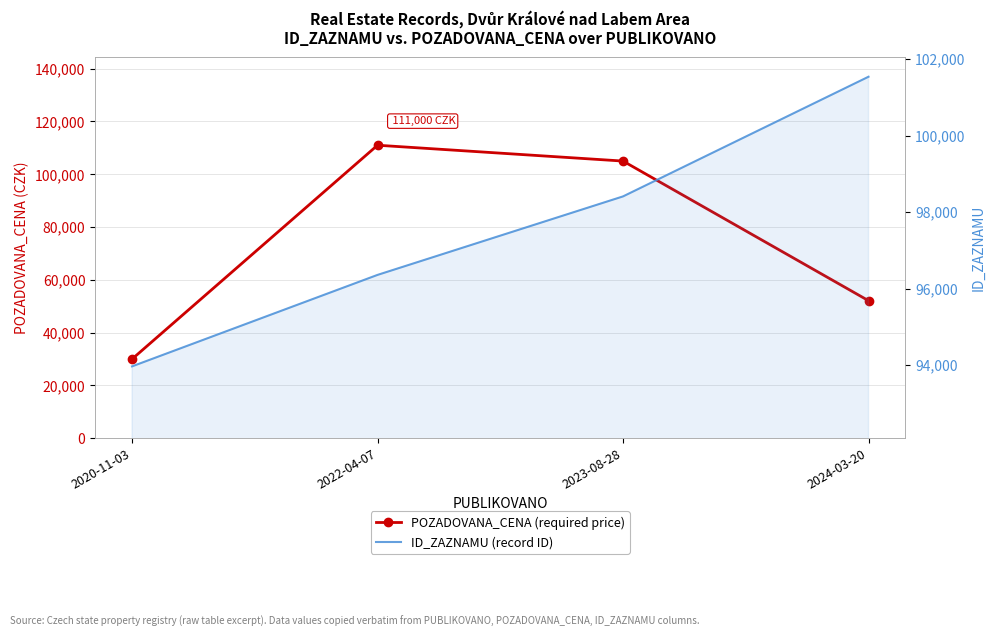

What is the difference between the maximum and minimum values in the POZADOVANA_CENA series?

81000